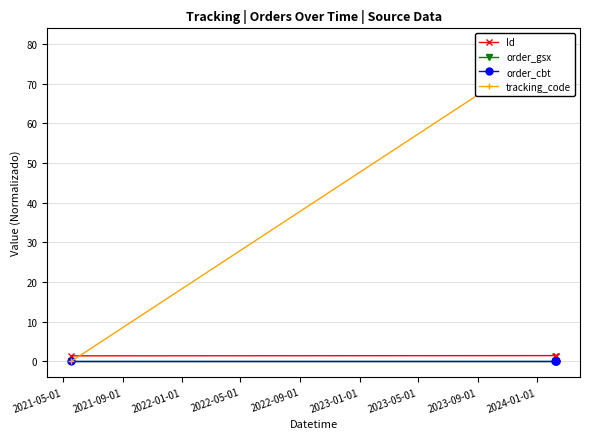

True or false: Id and order_cbt intersect in this chart.

False